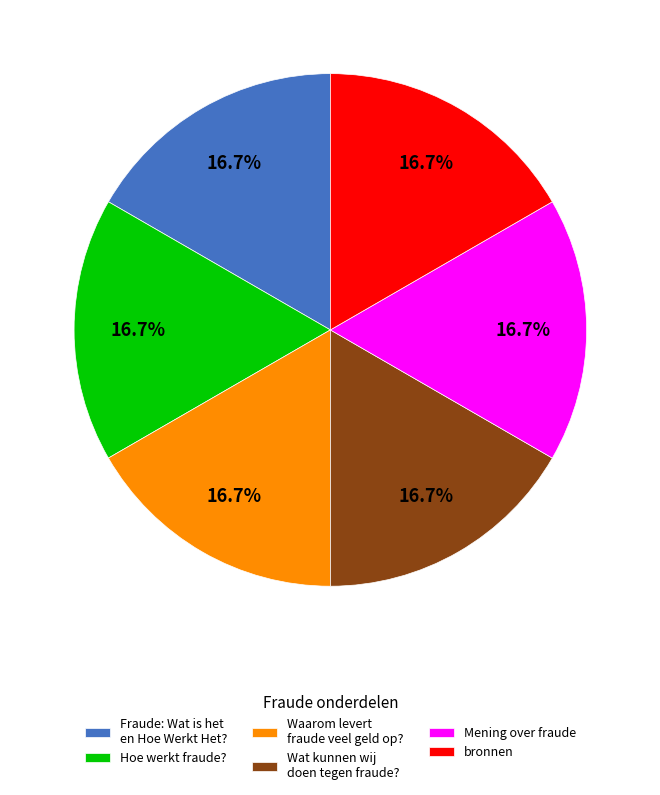

How many segments does this pie chart have?

6